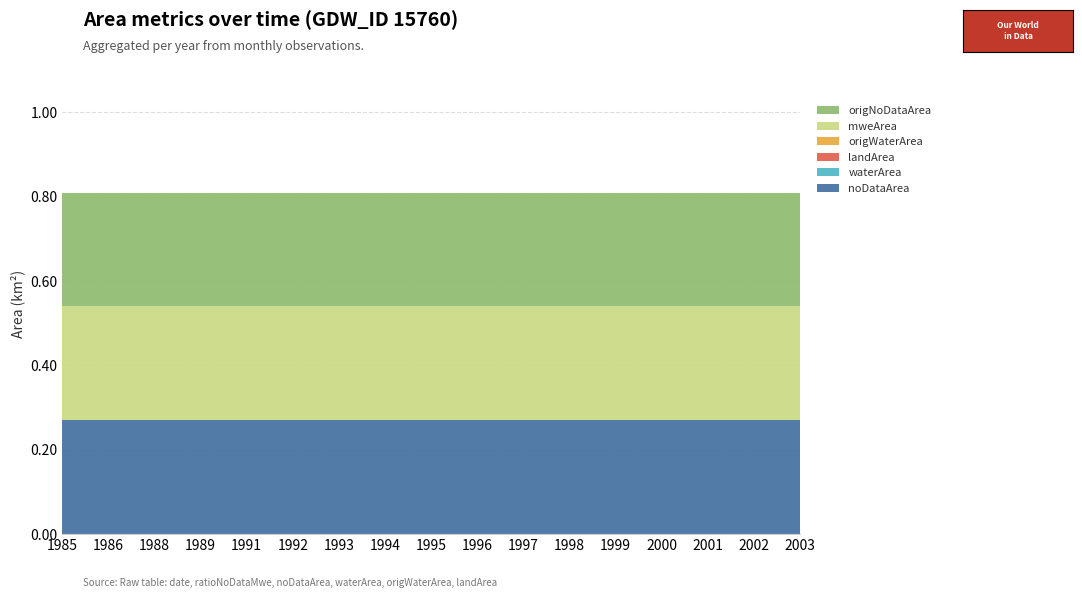

Reading right to left, transcribe all the data shown in this chart.

noDataArea: 2003=0.3	2002=0.3	2001=0.3	2000=0.3	1999=0.3	1998=0.3	1997=0.3	1996=0.3	1995=0.3	1994=0.3	1993=0.3	1992=0.3	1991=0.3	1989=0.3	1988=0.3	1986=0.3	1985=0.3
waterArea: 2003=0.0	2002=0.0	2001=0.0	2000=0.0	1999=0.0	1998=0.0	1997=0.0	1996=0.0	1995=0.0	1994=0.0	1993=0.0	1992=0.0	1991=0.0	1989=0.0	1988=0.0	1986=0.0	1985=0.0
landArea: 2003=0.0	2002=0.0	2001=0.0	2000=0.0	1999=0.0	1998=0.0	1997=0.0	1996=0.0	1995=0.0	1994=0.0	1993=0.0	1992=0.0	1991=0.0	1989=0.0	1988=0.0	1986=0.0	1985=0.0
origWaterArea: 2003=0.0	2002=0.0	2001=0.0	2000=0.0	1999=0.0	1998=0.0	1997=0.0	1996=0.0	1995=0.0	1994=0.0	1993=0.0	1992=0.0	1991=0.0	1989=0.0	1988=0.0	1986=0.0	1985=0.0
mweArea: 2003=0.3	2002=0.3	2001=0.3	2000=0.3	1999=0.3	1998=0.3	1997=0.3	1996=0.3	1995=0.3	1994=0.3	1993=0.3	1992=0.3	1991=0.3	1989=0.3	1988=0.3	1986=0.3	1985=0.3
origNoDataArea: 2003=0.3	2002=0.3	2001=0.3	2000=0.3	1999=0.3	1998=0.3	1997=0.3	1996=0.3	1995=0.3	1994=0.3	1993=0.3	1992=0.3	1991=0.3	1989=0.3	1988=0.3	1986=0.3	1985=0.3